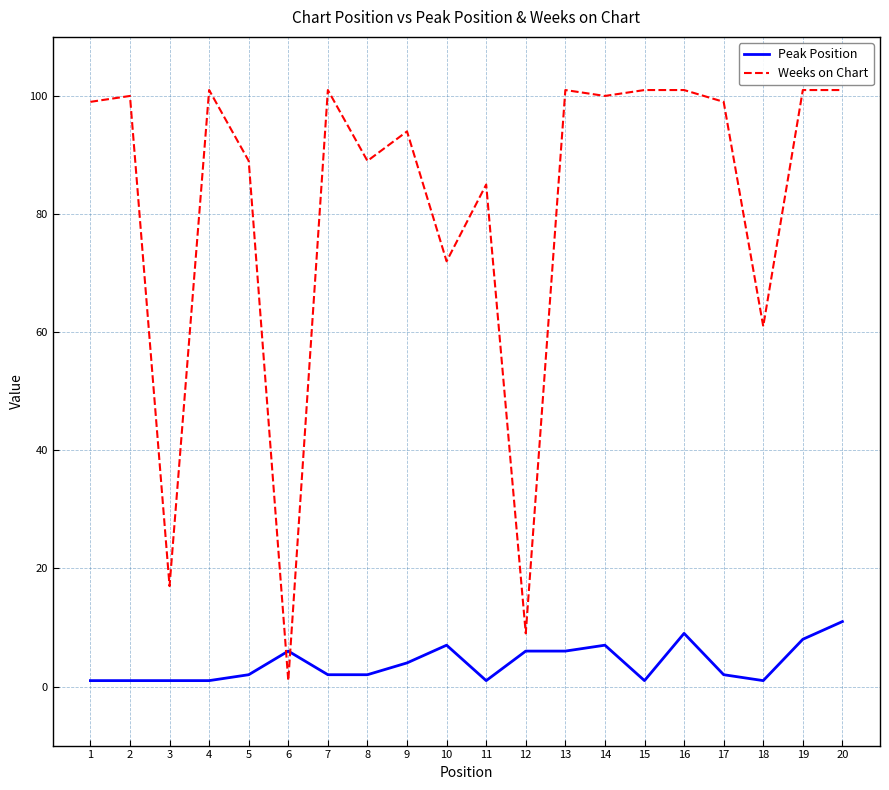

True or false: Weeks on Chart has a value of 34 at 4.

False